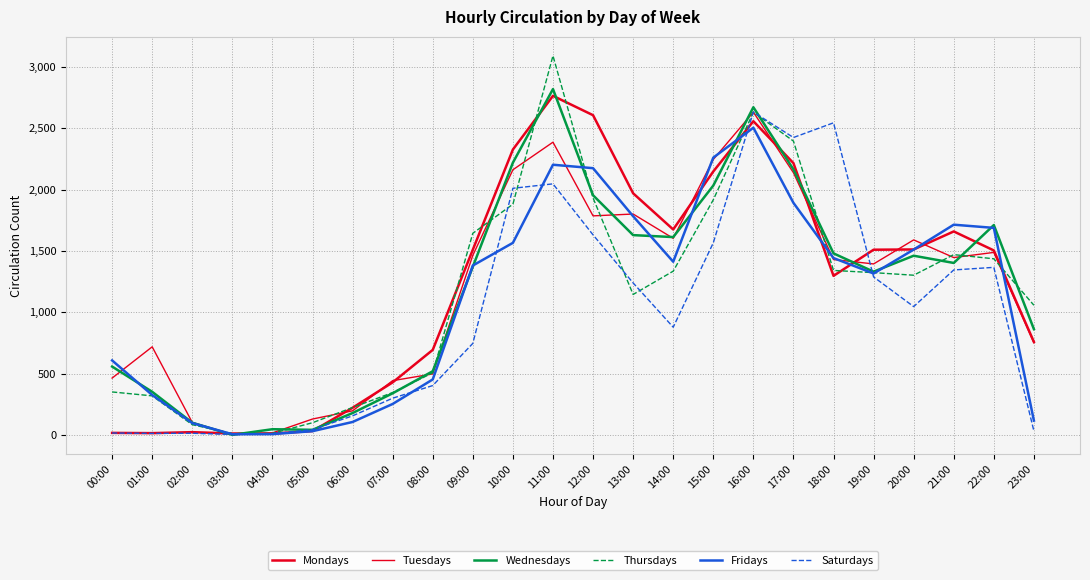

Does the chart have visible grid lines?

Yes